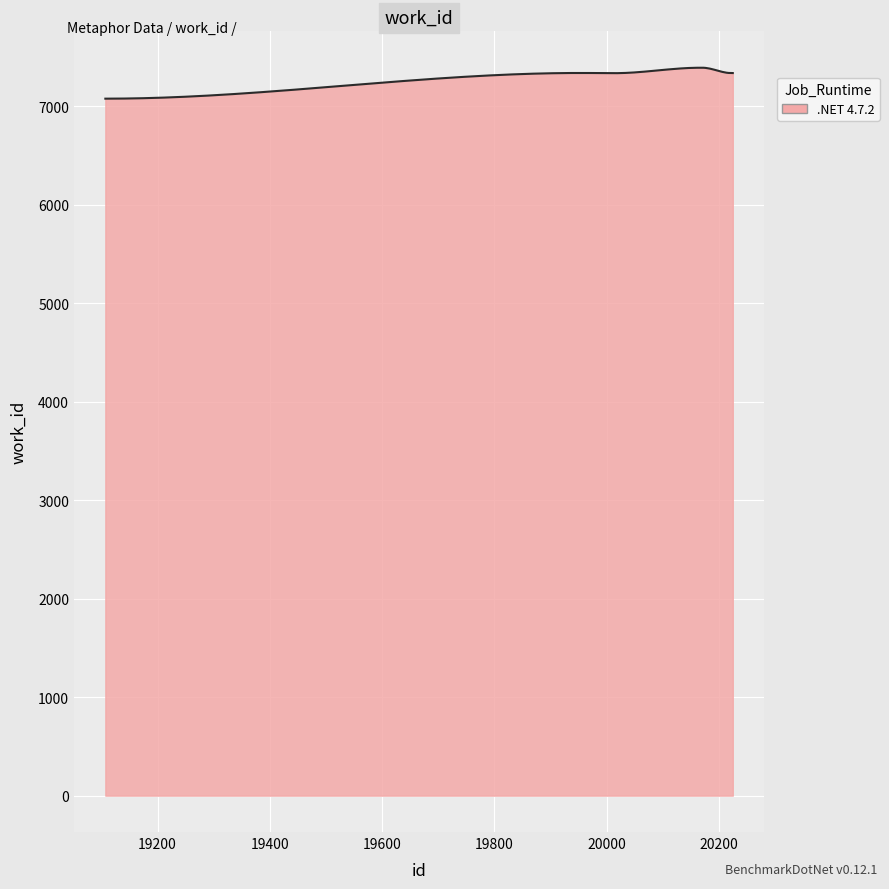

What is the maximum value shown in the chart?

7389.0